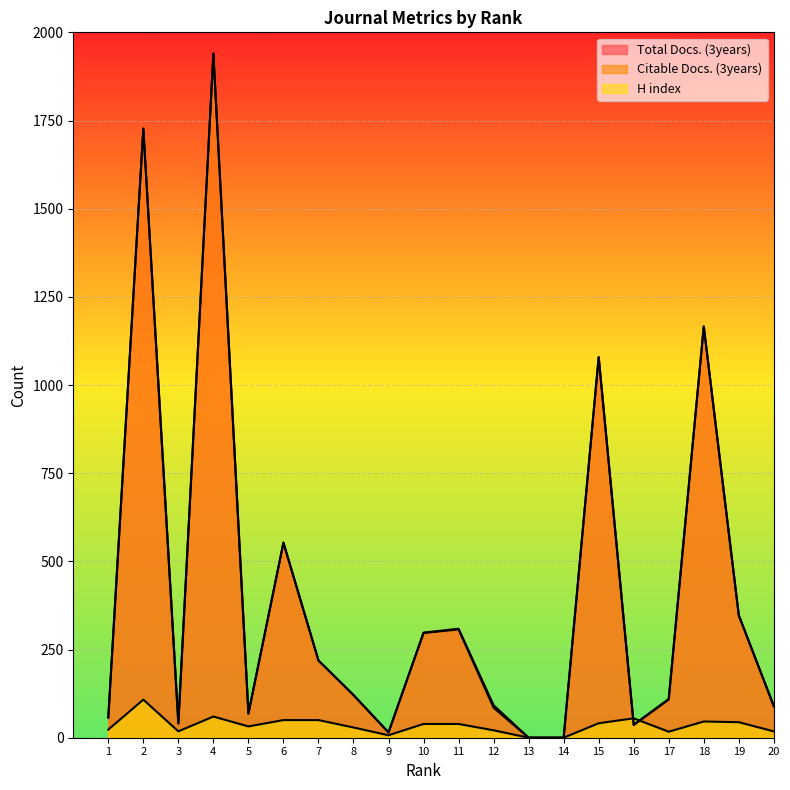

Does the chart display data point markers on the line(s)?

No